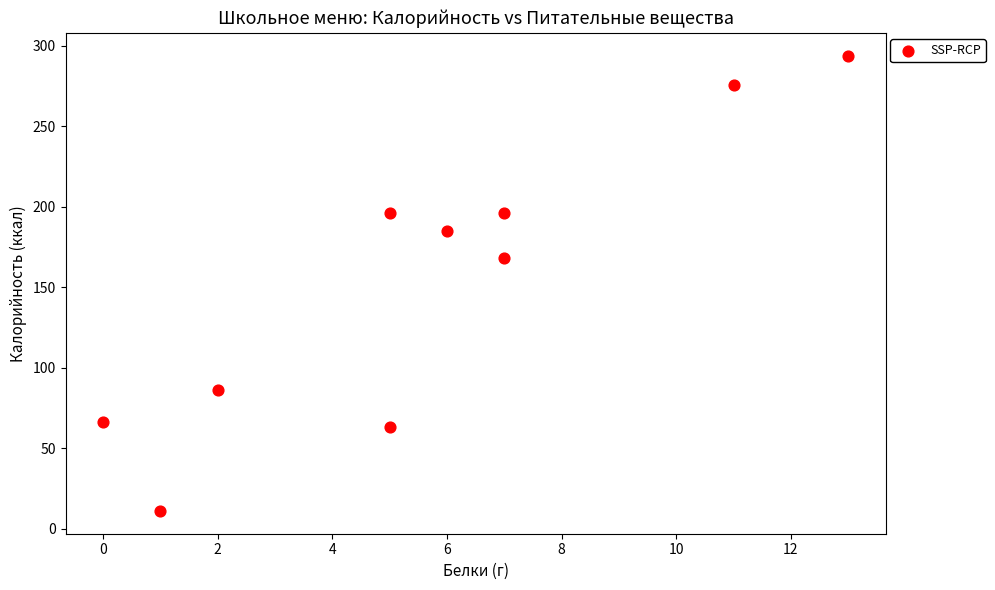

What Y value in the scatter plot is closest to 152?

168